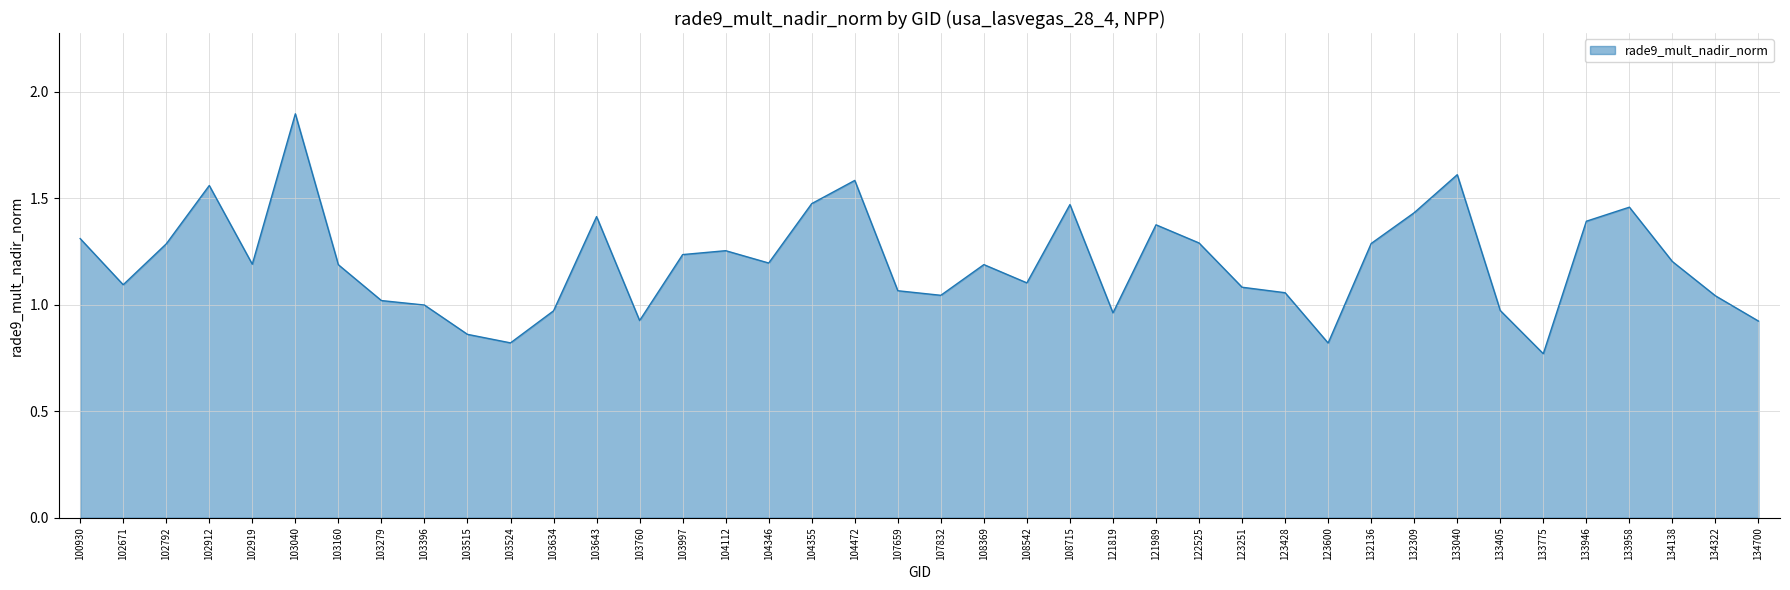

Is it true that the value at 123251 is 0.2?

False